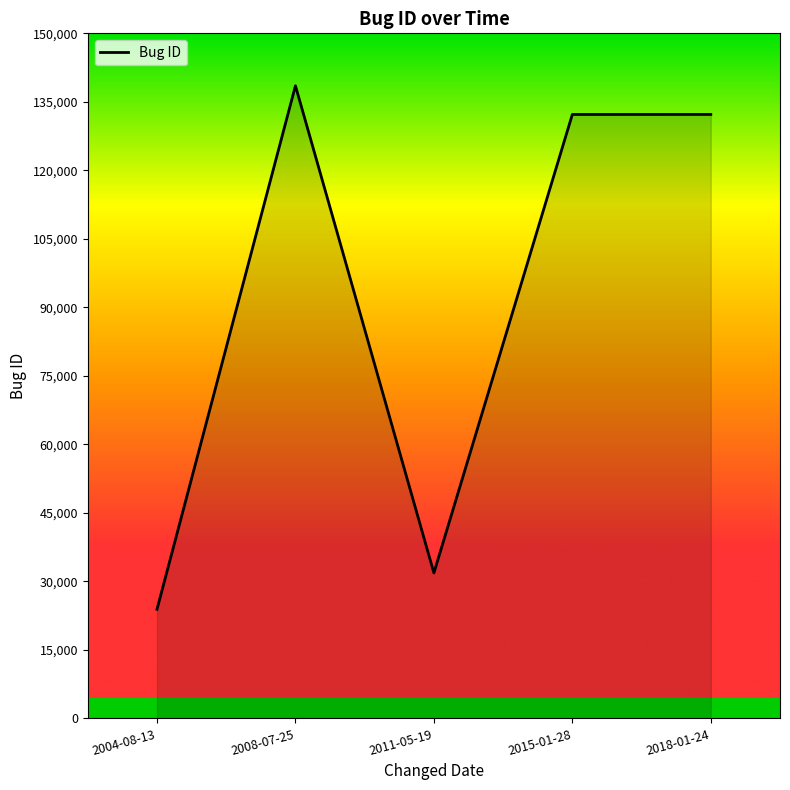

Is it true that the value at 2008-07-25 is 138520?

True